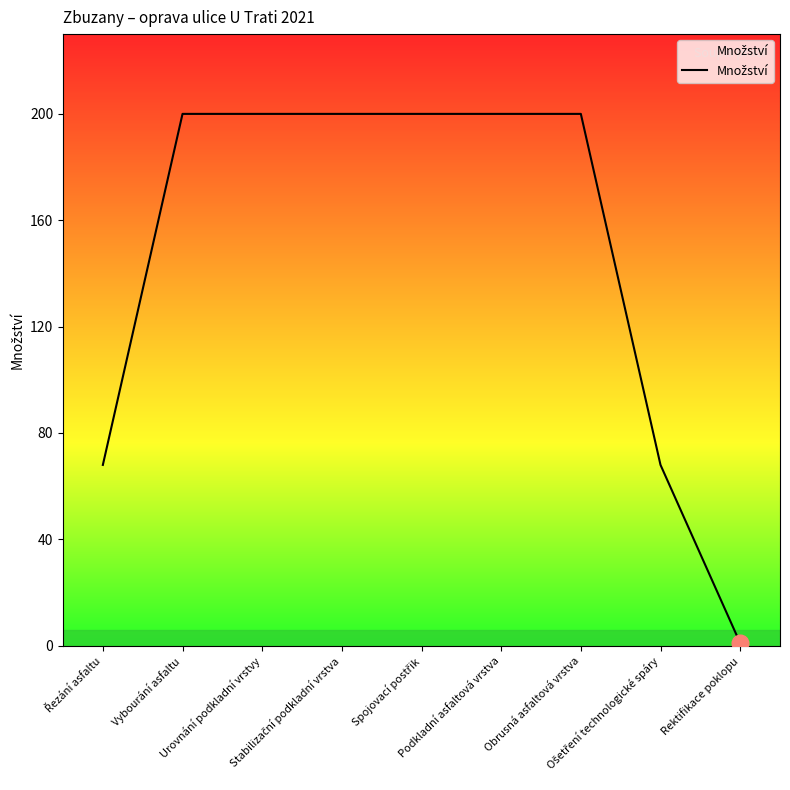

What is the difference between the maximum and minimum values?

199